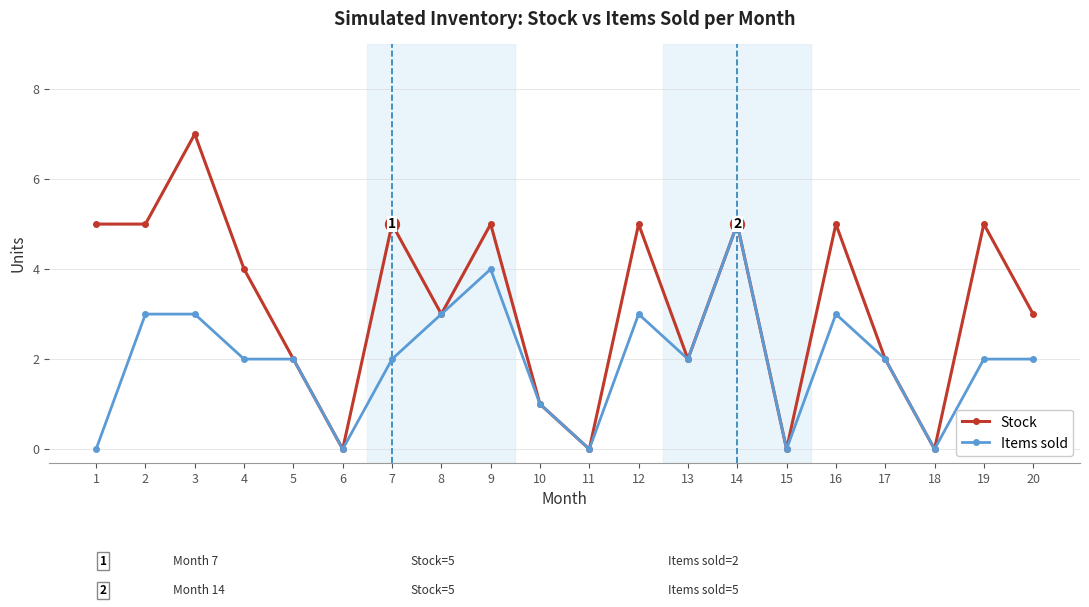

How many distinct data groups are displayed?

2